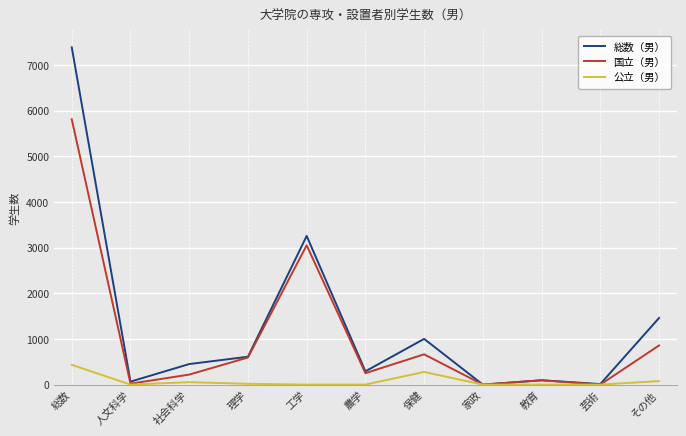

Rank the series by their average value, from highest to lowest.

総数（男）, 国立（男）, 公立（男）